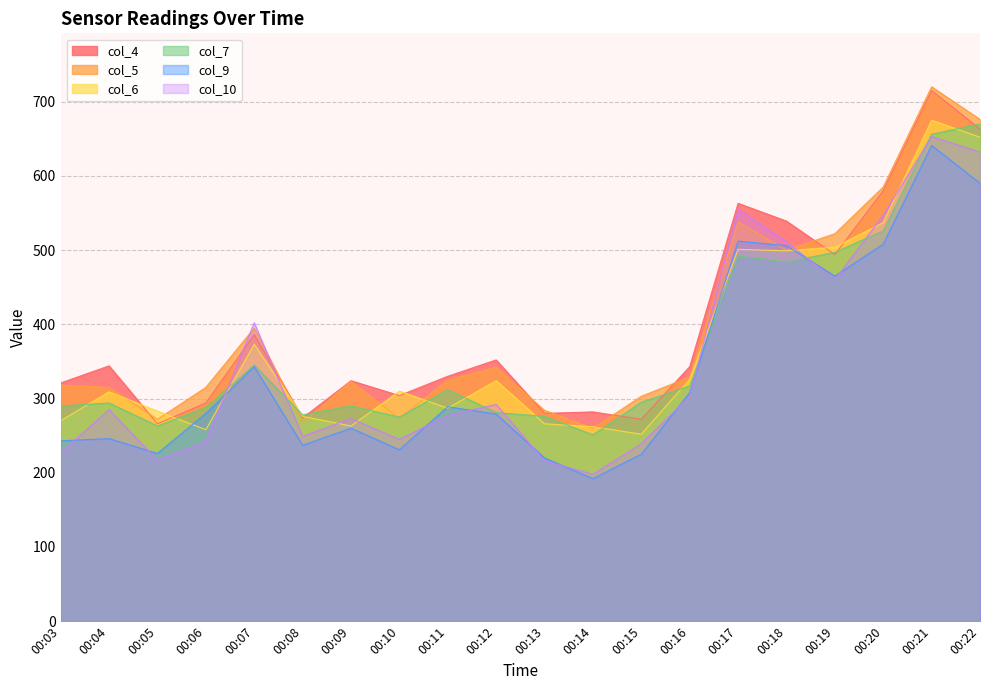

Reading left to right, what are all the values shown in this chart?

col_4: 321	344	266	294	386	274	324	304	330	352	280	282	272	343	563	539	494	580	715	663
col_5: 318	315	272	315	395	268	323	273	325	342	284	260	303	329	538	500	522	585	720	676
col_6: 270	309	283	258	373	276	263	310	287	324	266	262	252	326	501	499	504	537	675	652
col_7: 290	294	263	288	345	278	290	275	312	281	276	251	295	317	492	484	497	526	656	670
col_9: 243	246	226	280	343	237	260	231	289	279	220	192	225	308	512	506	465	508	641	590
col_10: 227	285	217	241	402	249	273	245	277	292	216	198	239	303	555	511	460	547	653	632